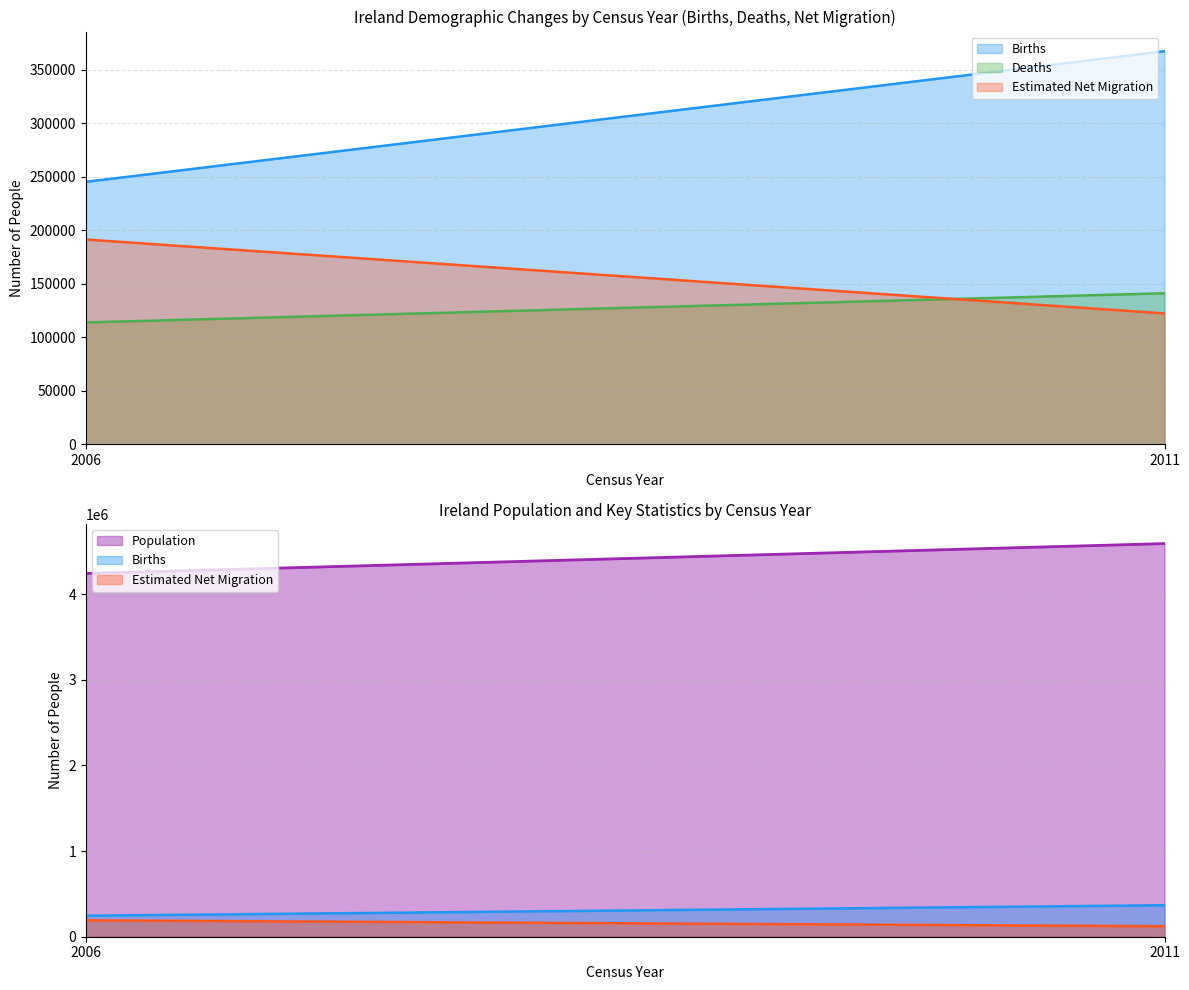

At how many categories does at least one series exceed 3291049?

2